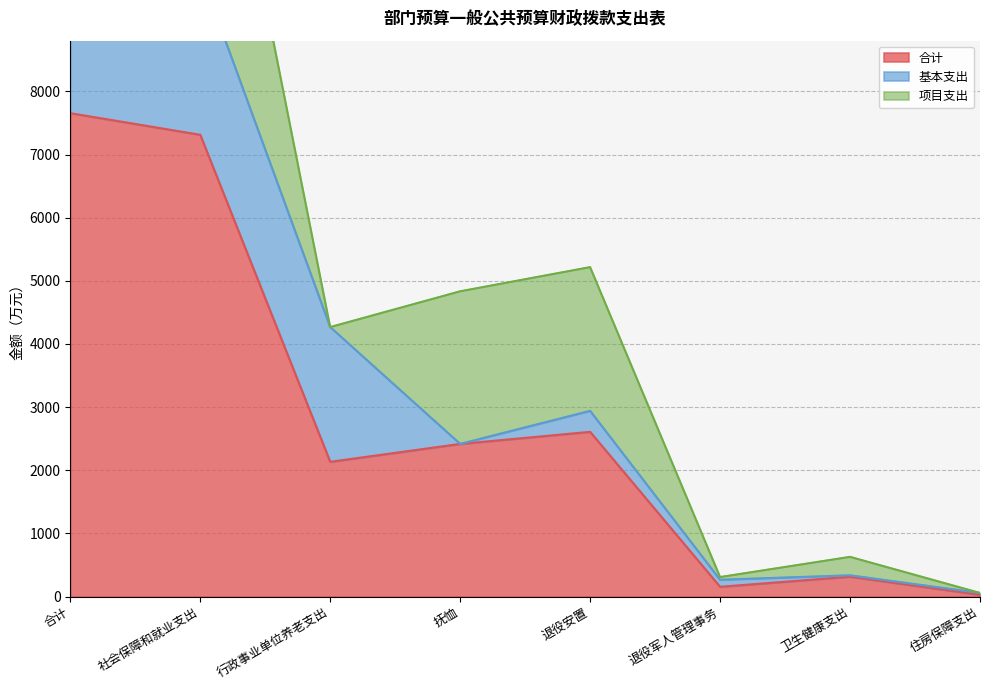

At which category does 基本支出 reach its first local peak?

退役安置